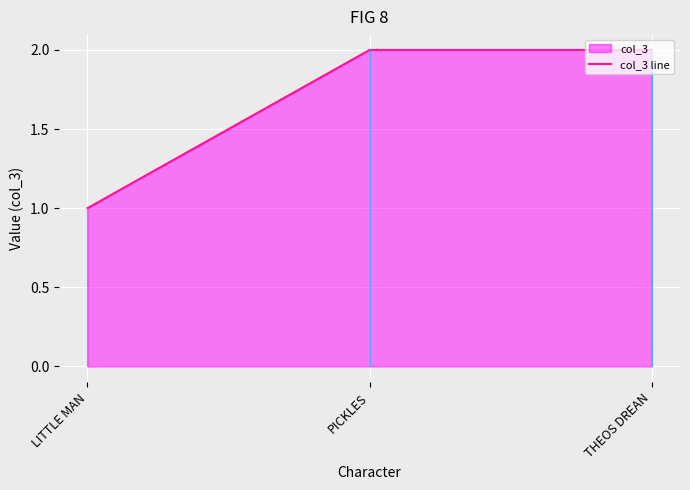

What is the value of the 1st point from the left?

1